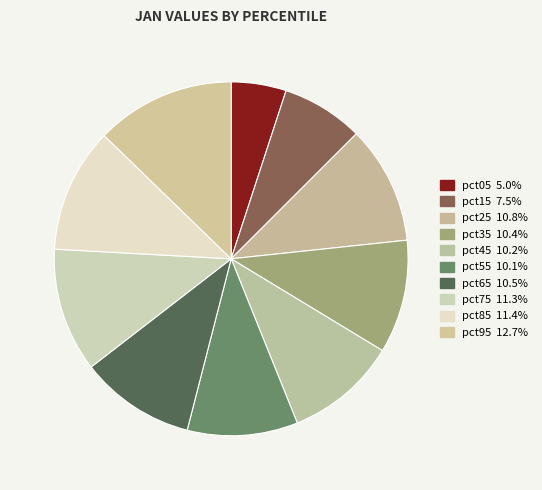

To the nearest percent, what portion does pct15 represent?

7%